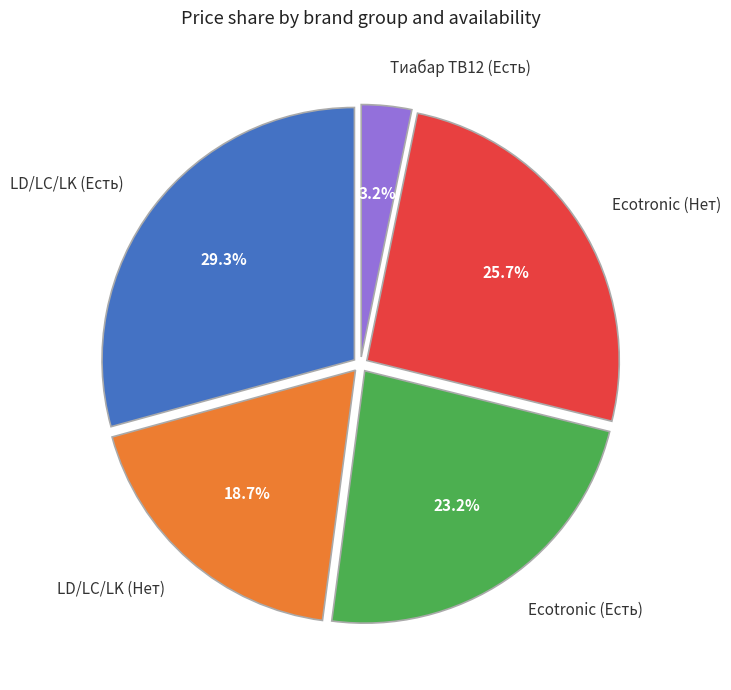

Is Ecotronic (Нет) the majority of the pie?

No